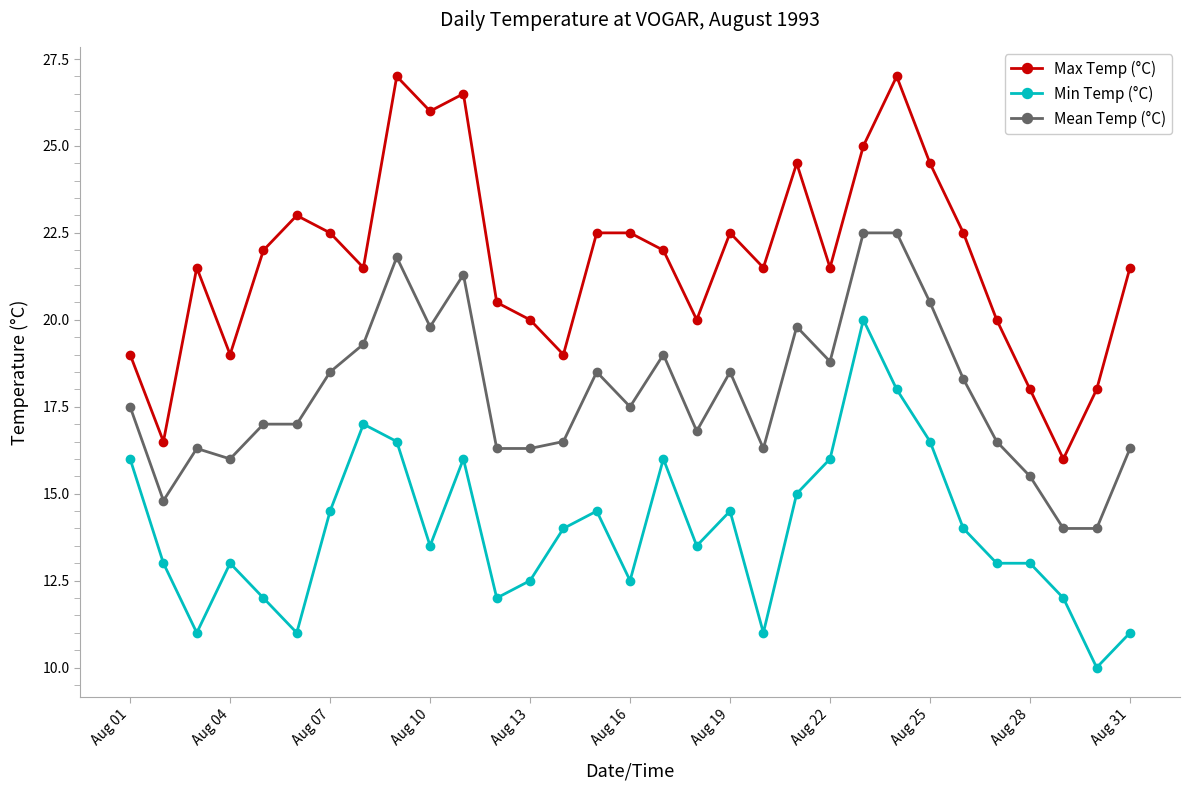

How many interior local valleys does the Max Temp (°C) series have?

9